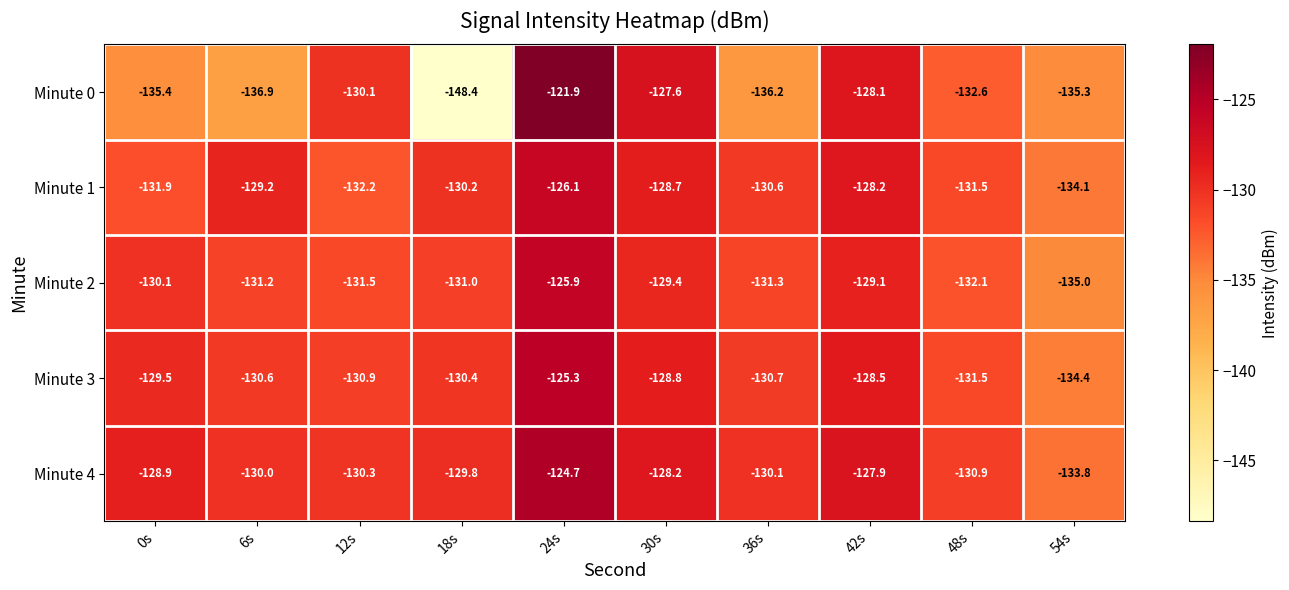

List the labels in order of Minute 3 value, smallest first.

54s, 48s, 12s, 36s, 6s, 18s, 0s, 30s, 42s, 24s